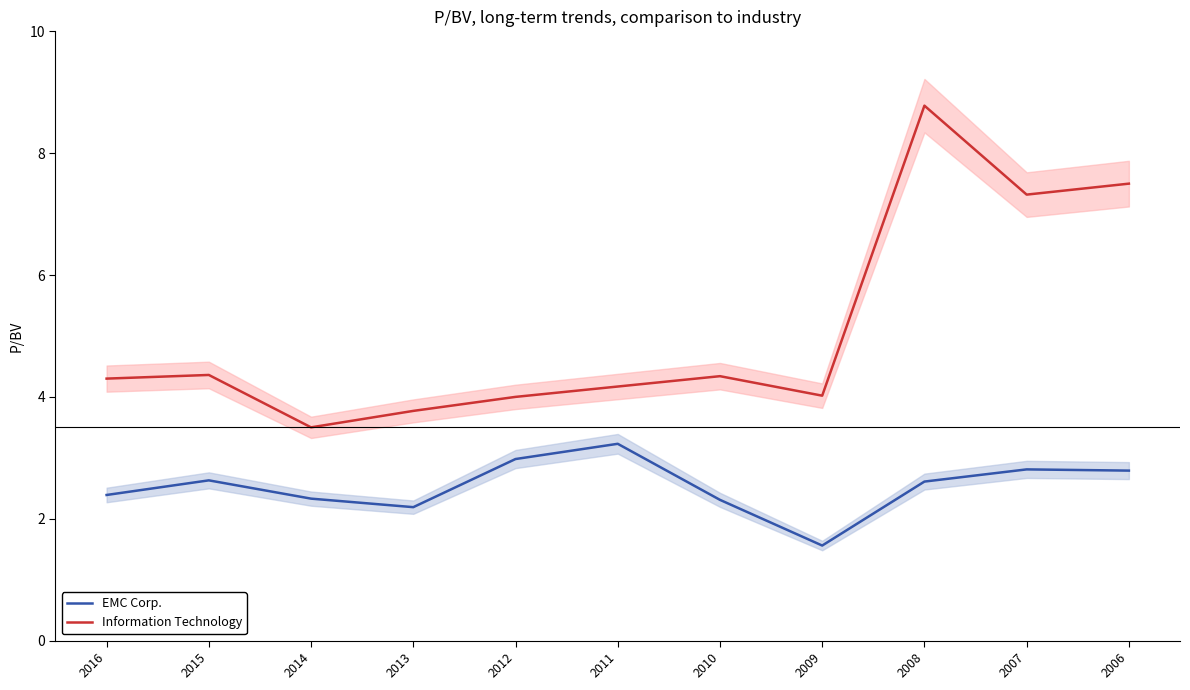

How many data points in Information Technology are less than 4?

2